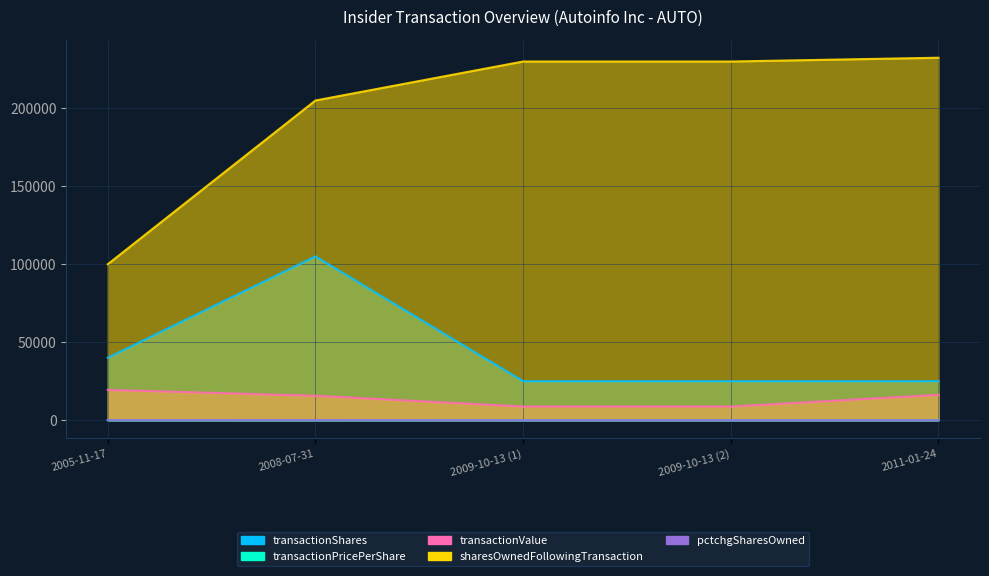

Is the value of transactionPricePerShare at 2005-11-17 greater than the value of sharesOwnedFollowingTransaction at 2011-01-24?

No